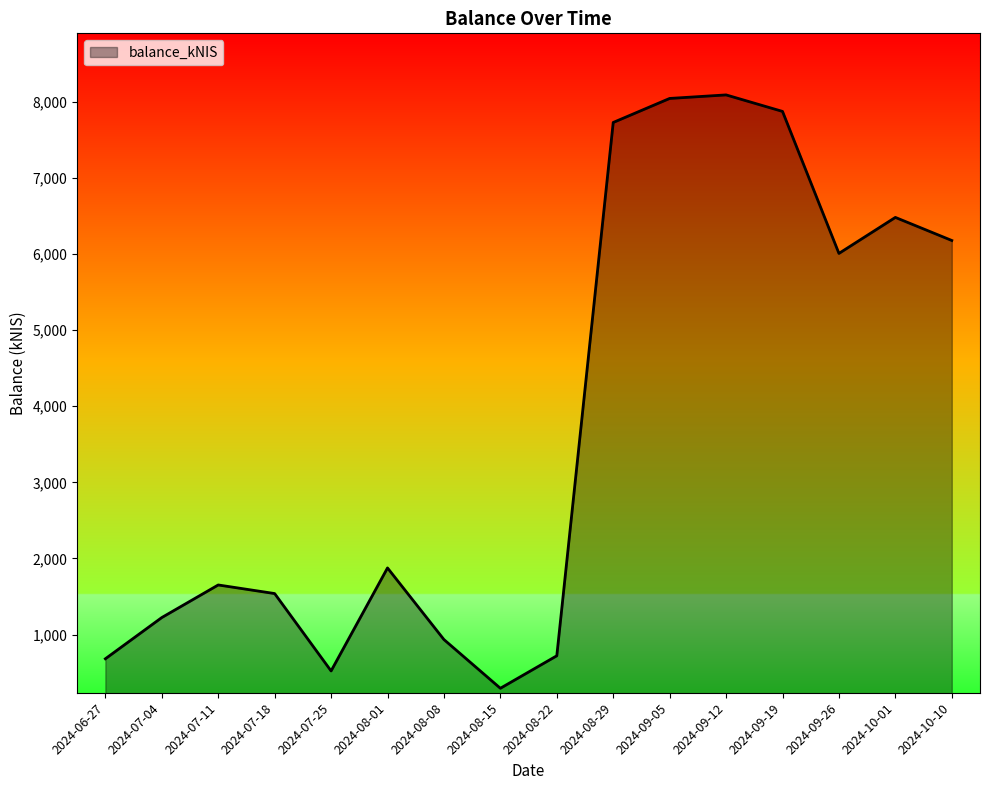

What position from the left is 2024-07-04?

2